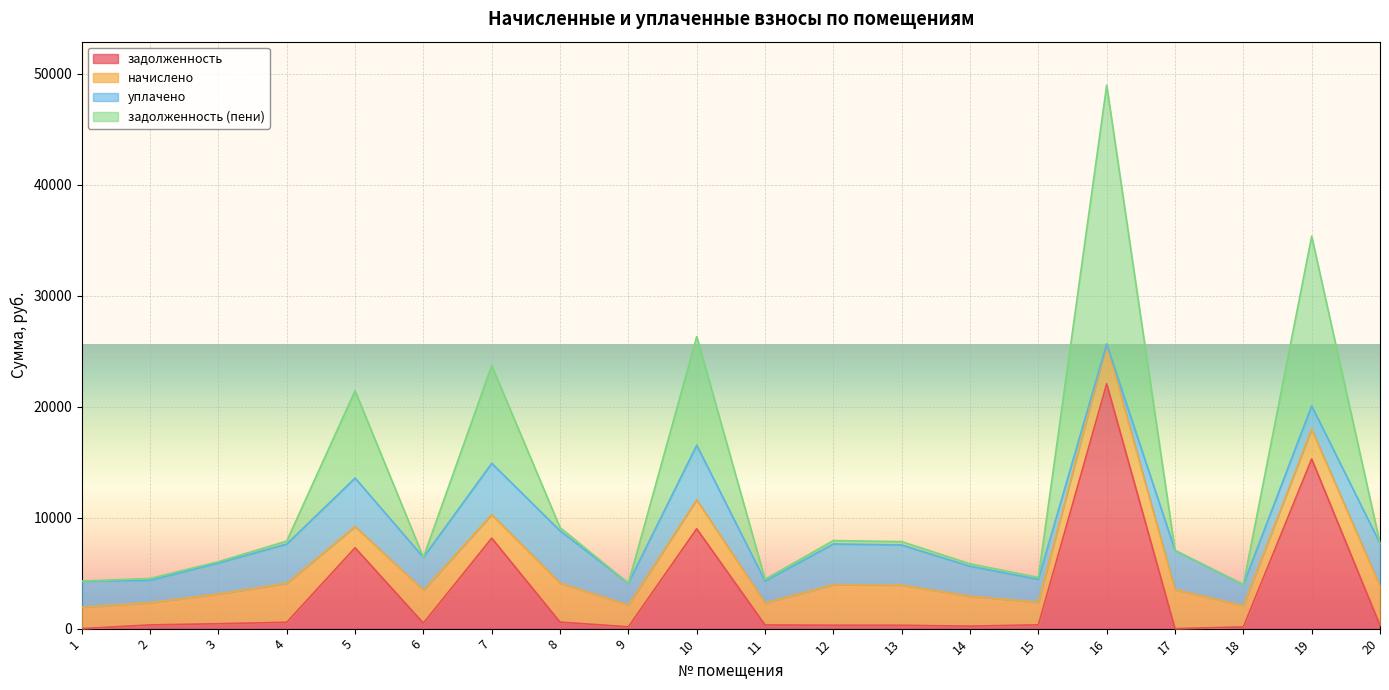

Where is the first local maximum for задолженность (пени)?

5